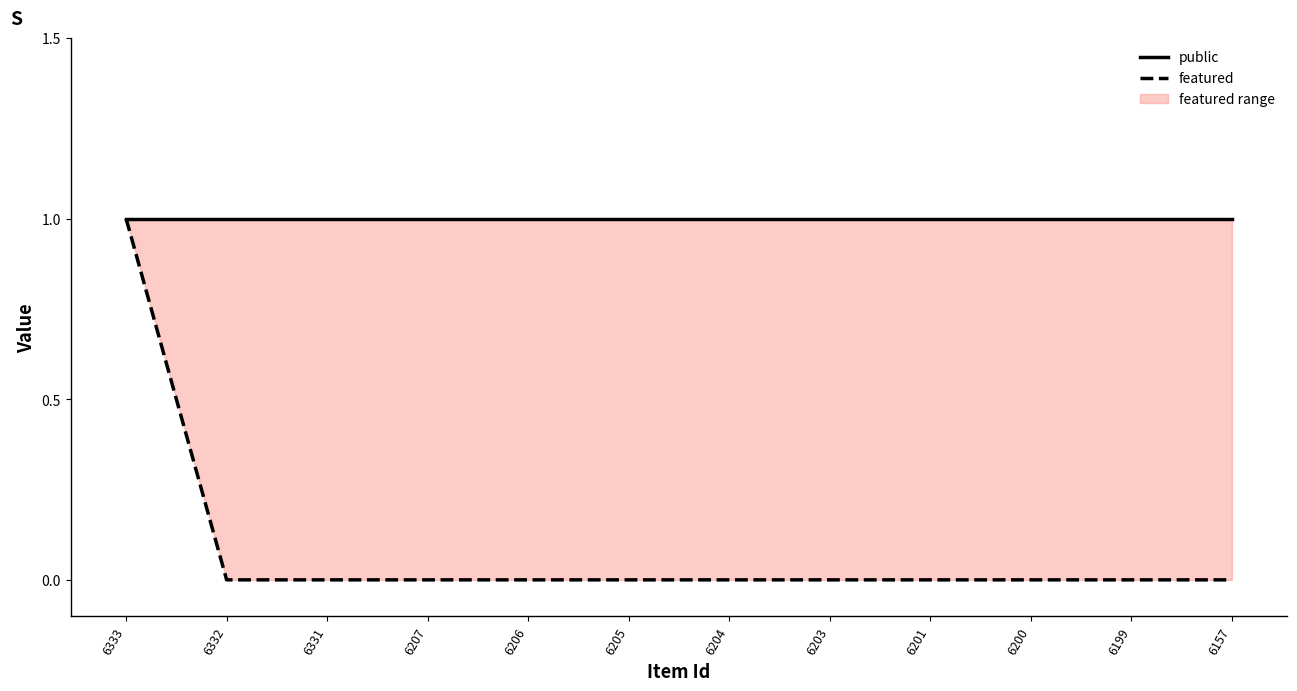

Reading left to right, list all the values displayed in this chart.

public: 6333=1	6332=1	6331=1	6207=1	6206=1	6205=1	6204=1	6203=1	6201=1	6200=1	6199=1	6157=1
featured: 6333=1	6332=0	6331=0	6207=0	6206=0	6205=0	6204=0	6203=0	6201=0	6200=0	6199=0	6157=0